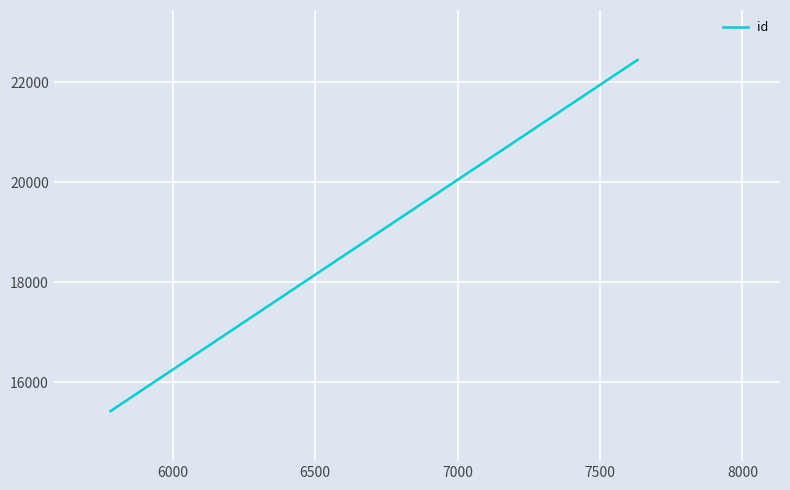

What is the smallest value displayed?

15428